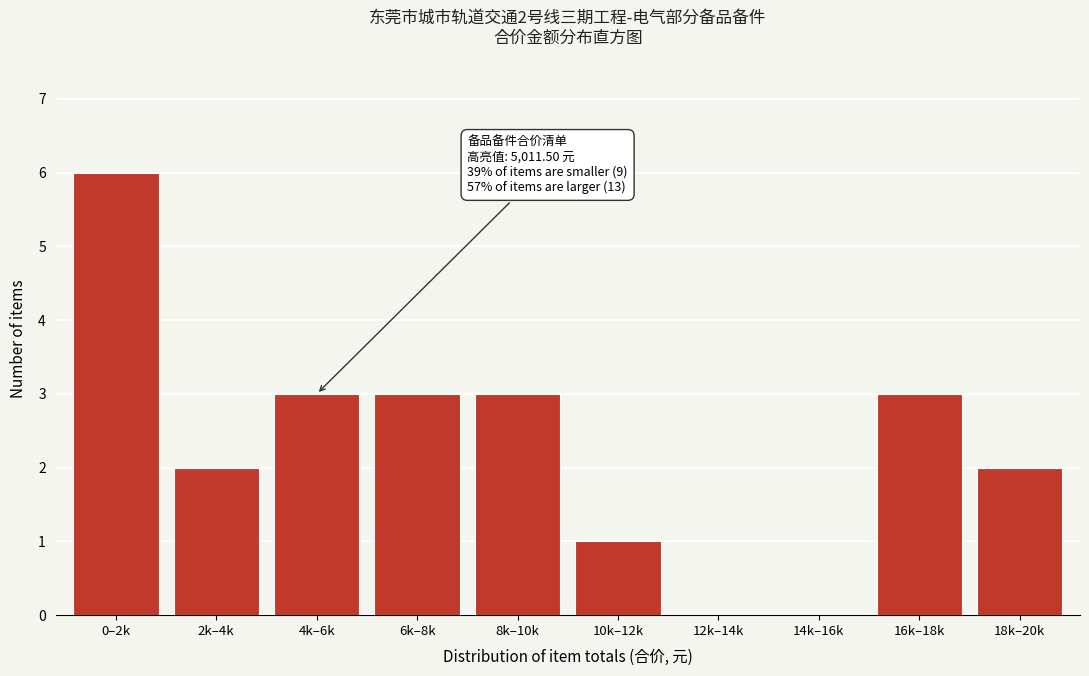

What is the sum of all values?

23